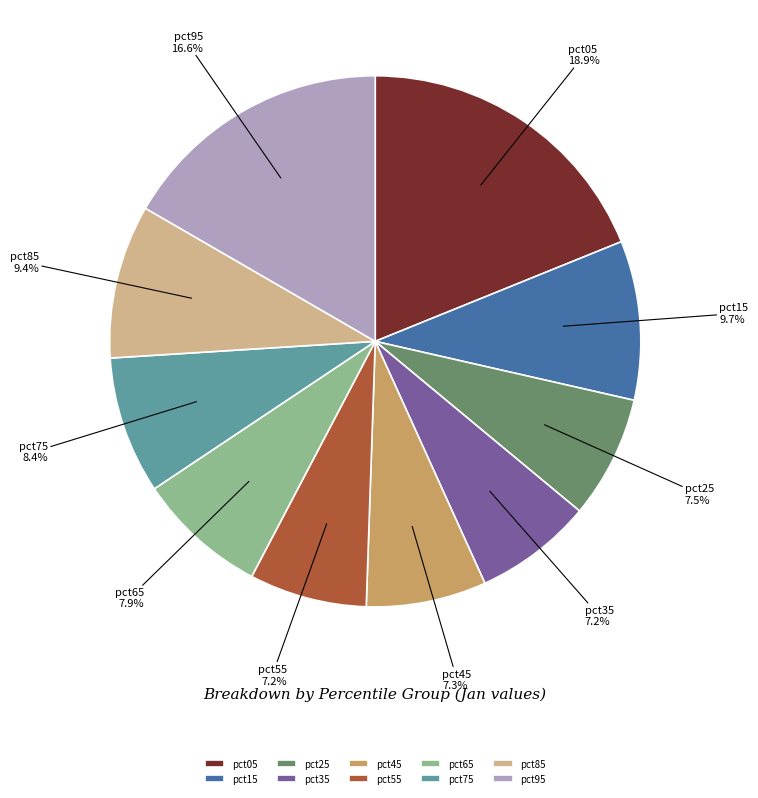

Is it true that pct65 is 8% of the pie?

True